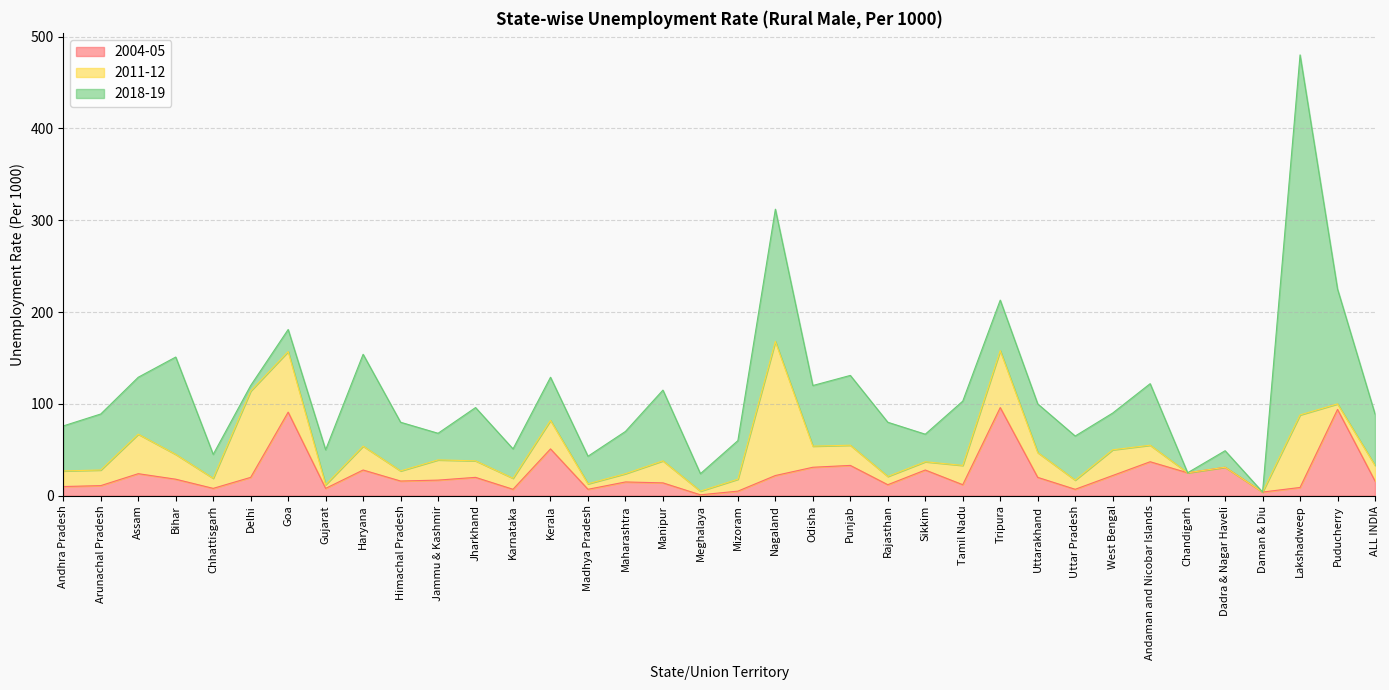

What is the difference between the highest and lowest values at Uttar Pradesh?

41